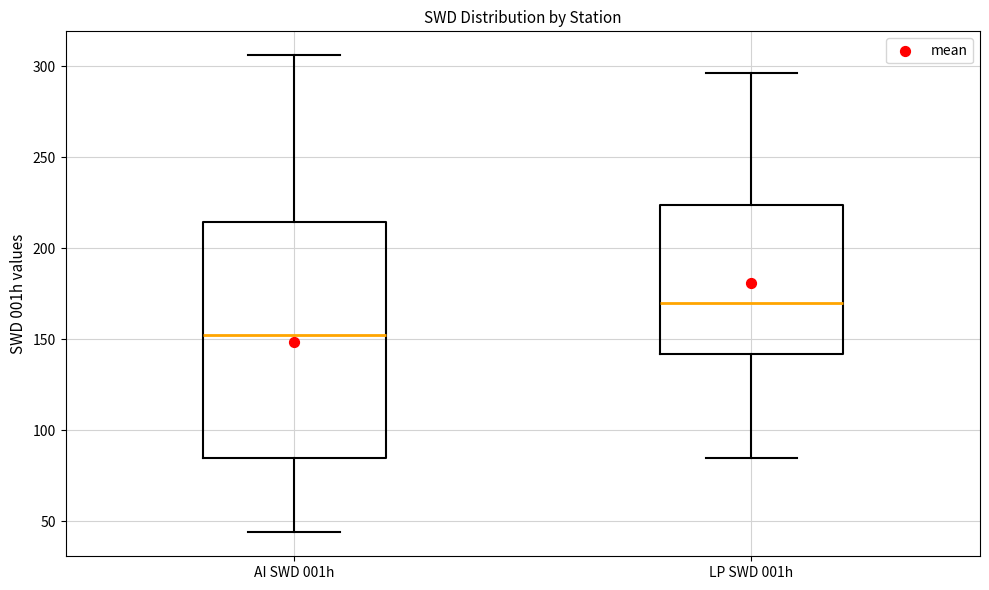

Where is the upper edge of the box for AI SWD 001h on the y-axis? The values are not printed on the chart, so give them approximately, as read against the axis.

215